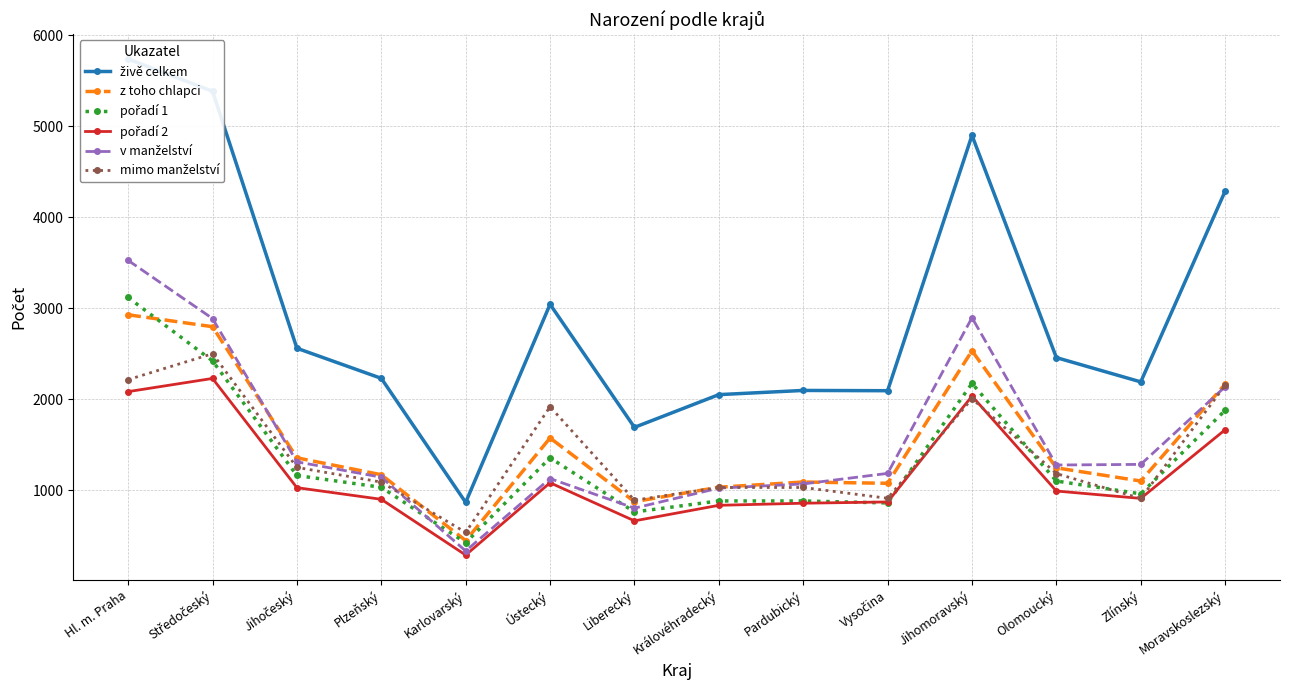

The value of pořadí 1 at Středočeský is 2420. True or false?

True